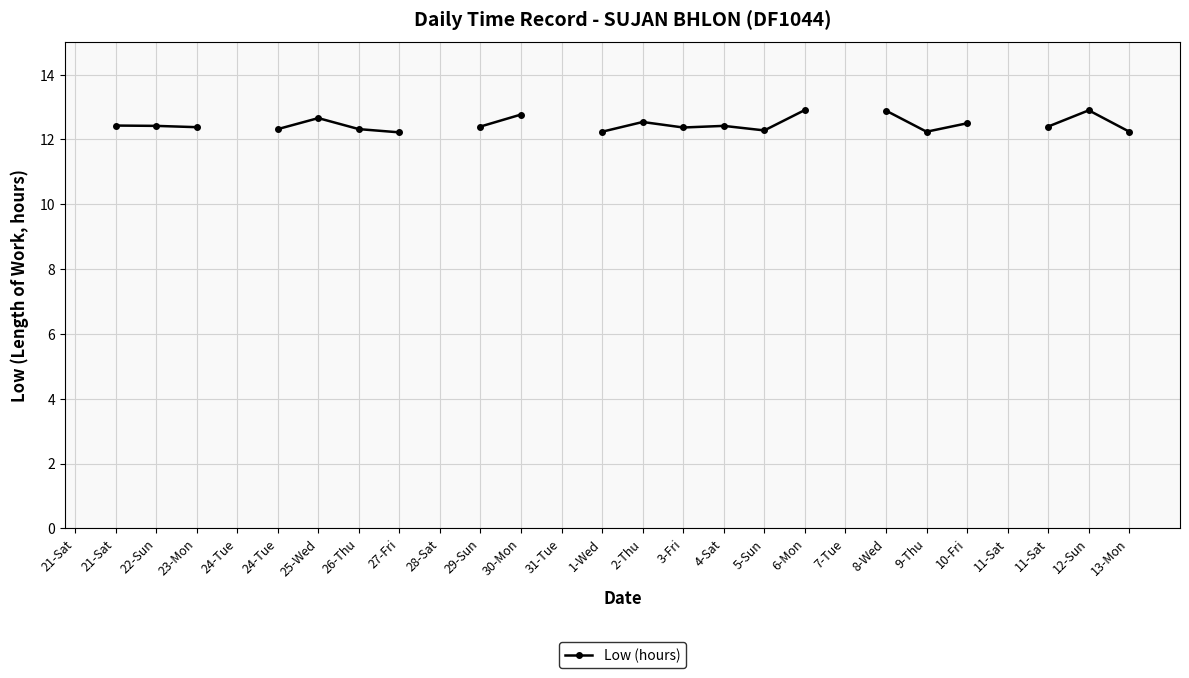

Which has a higher value, 11-Sat or 24-Tue?

24-Tue